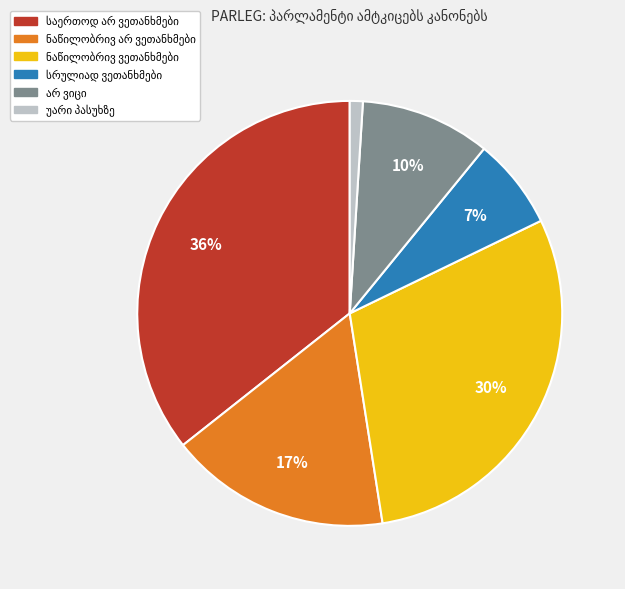

Is there any slice that represents more than half of the pie?

No